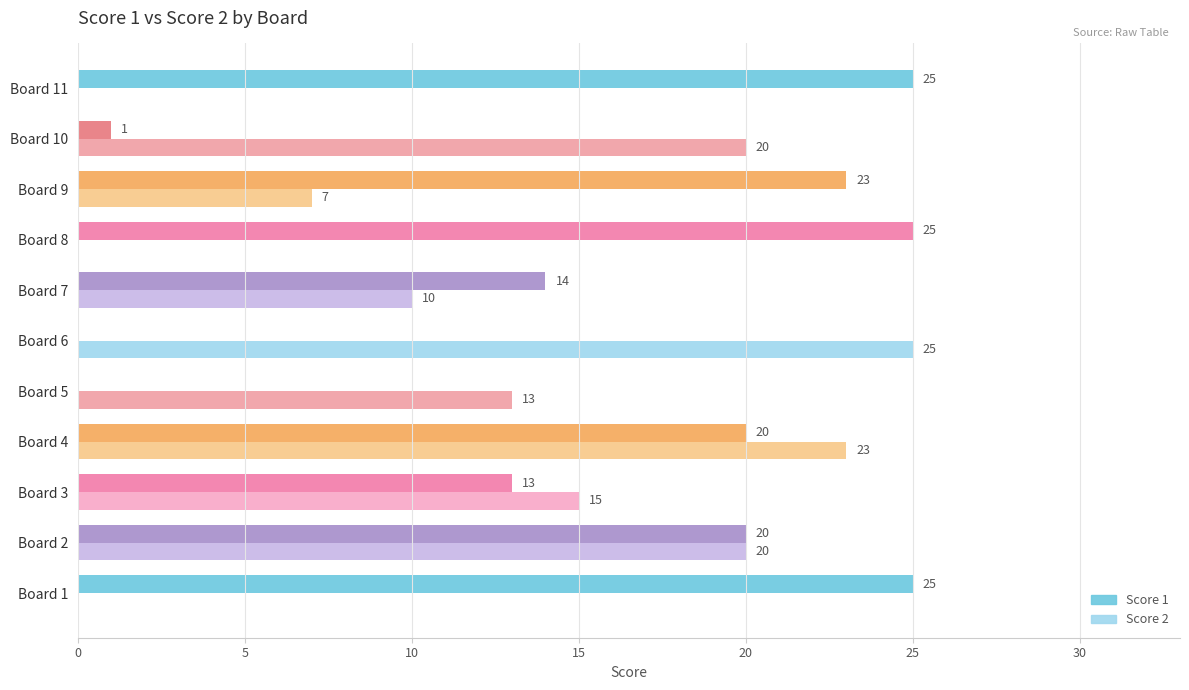

What is the sum of the Score 1 values at Board 7 and Board 2?

34